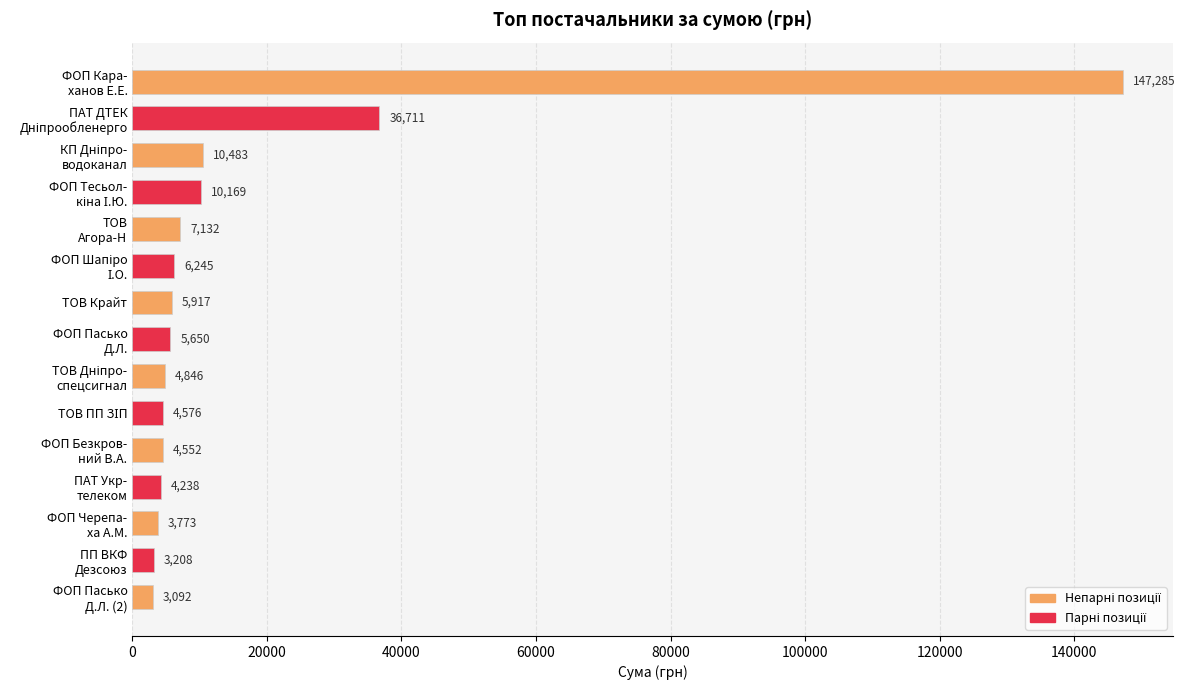

What is the value of the 10th bar from the top?

4576.5